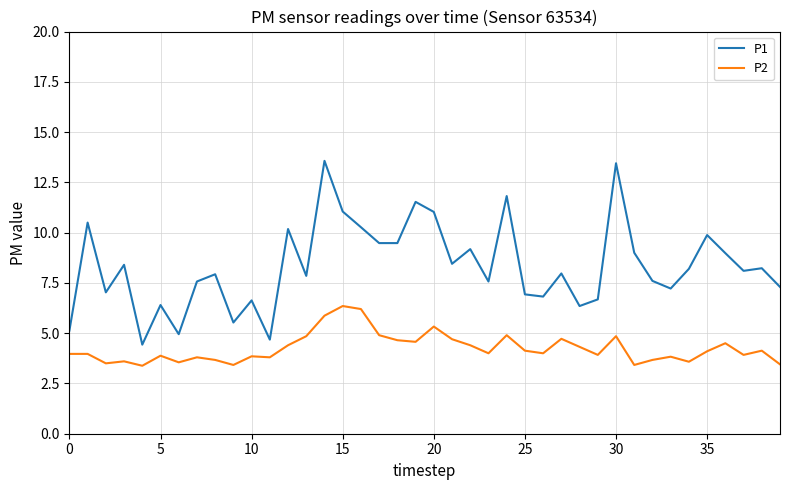

What is the difference between the maximum and second lowest values in the P2 series?

2.9